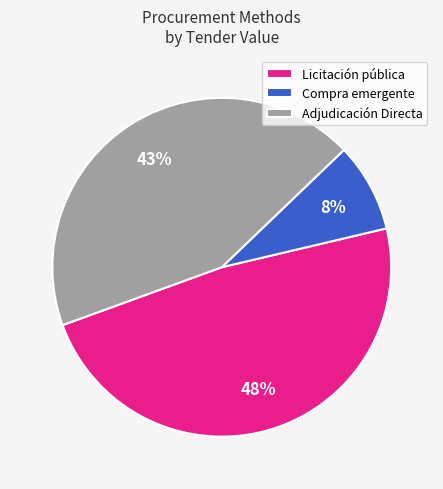

To the nearest percent, what percentage of the pie is Licitación pública?

48%